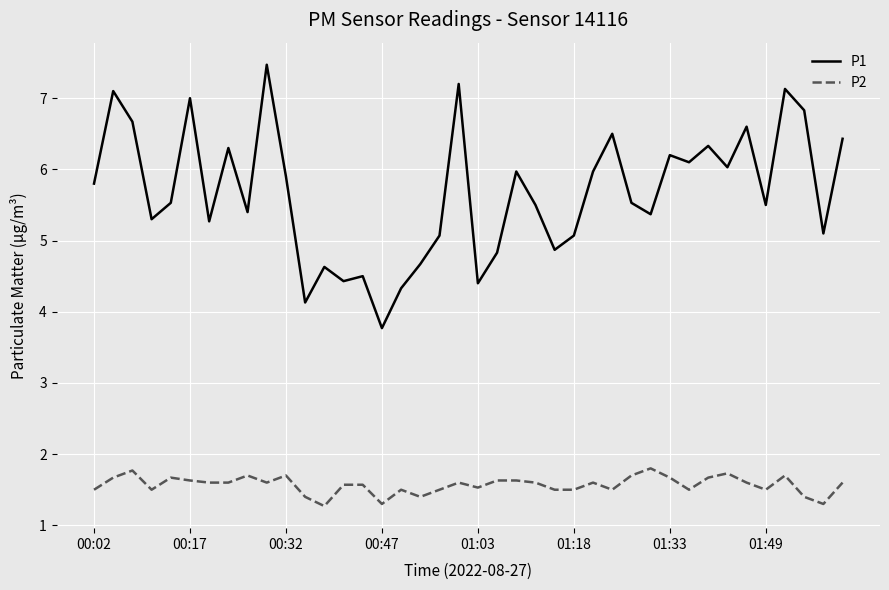

True or false: P2 and P1 cross at least once.

False